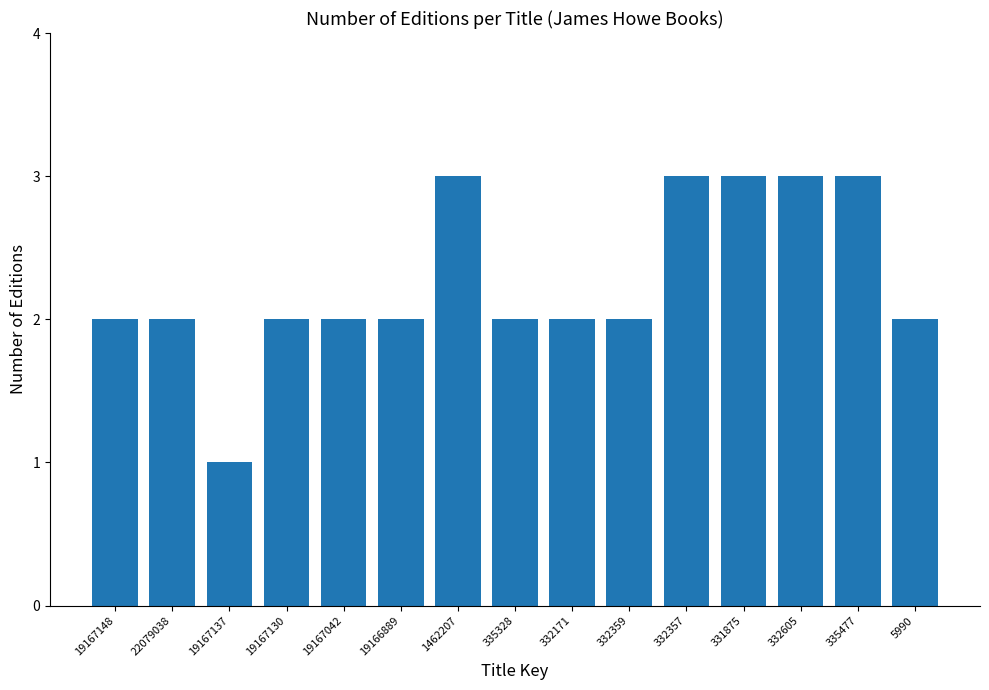

Which label corresponds to the smallest value in the chart?

19167137